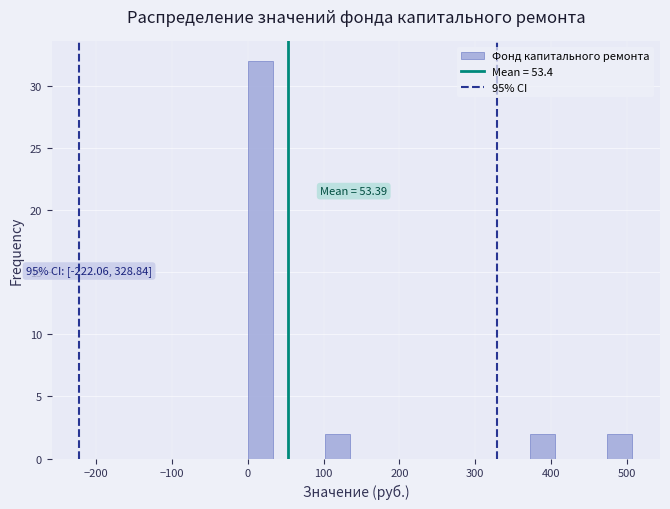

Read against the x-axis, roughly where is the centre of the tallest bar?

20